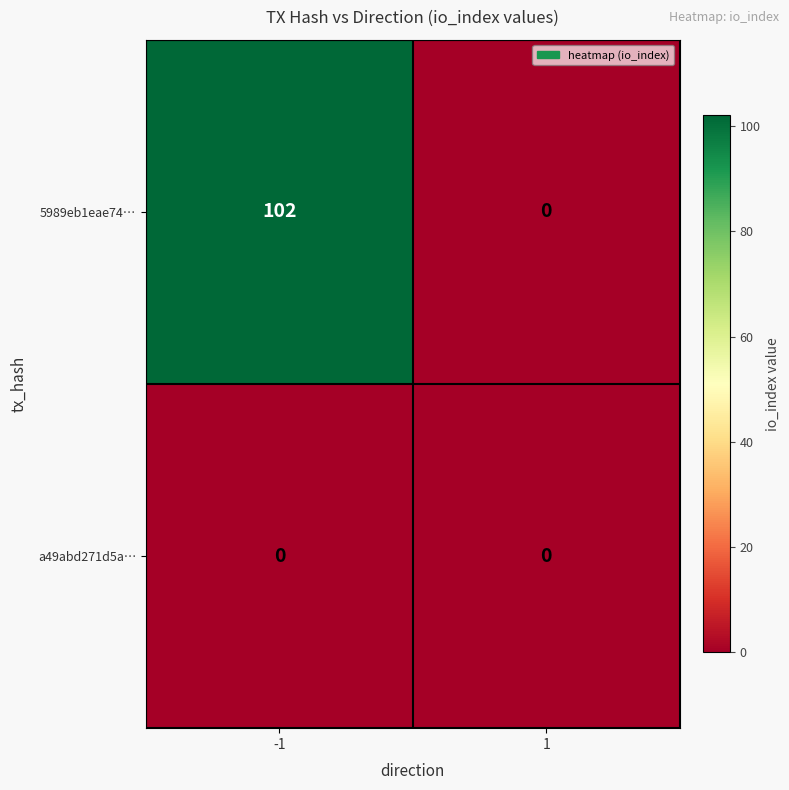

Which series has the largest total across all categories?

5989eb1eae74…